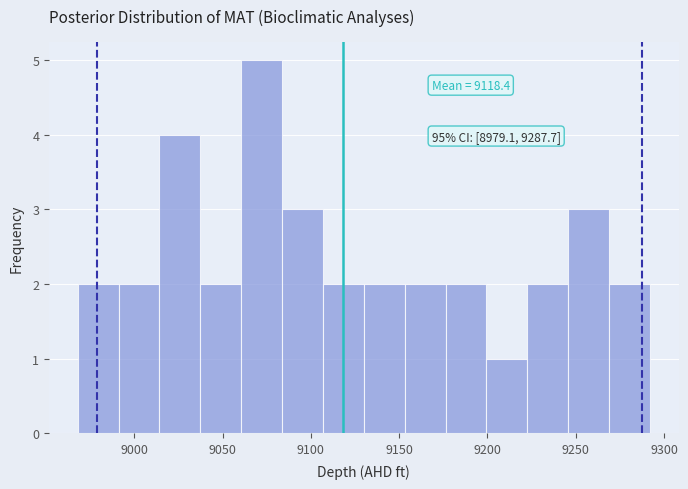

Which range on the x-axis has the tallest bar?

9060 to 9085